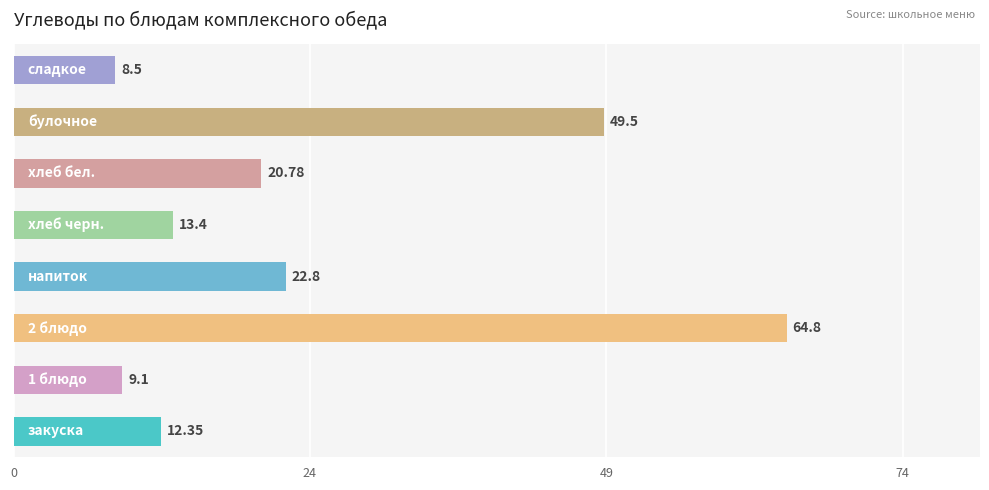

Are the bars horizontal?

Yes